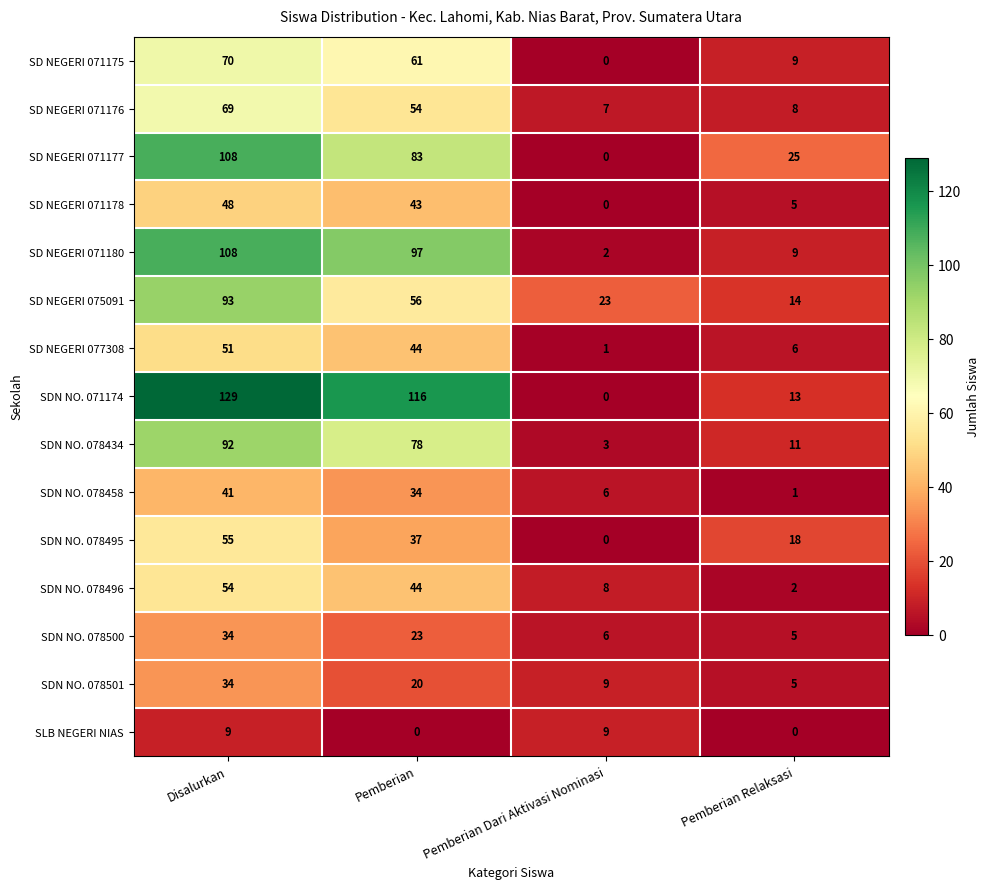

At which category is the sum across all series the highest?

Disalurkan